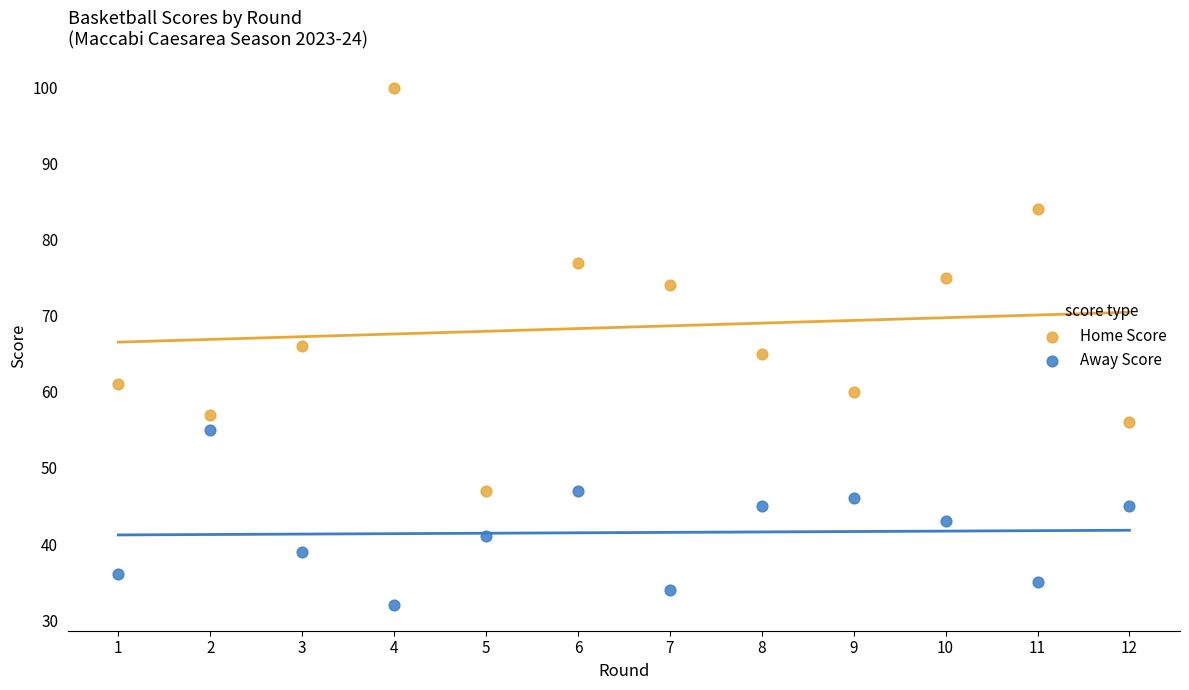

Which series contains the highest Y value?

Home Score